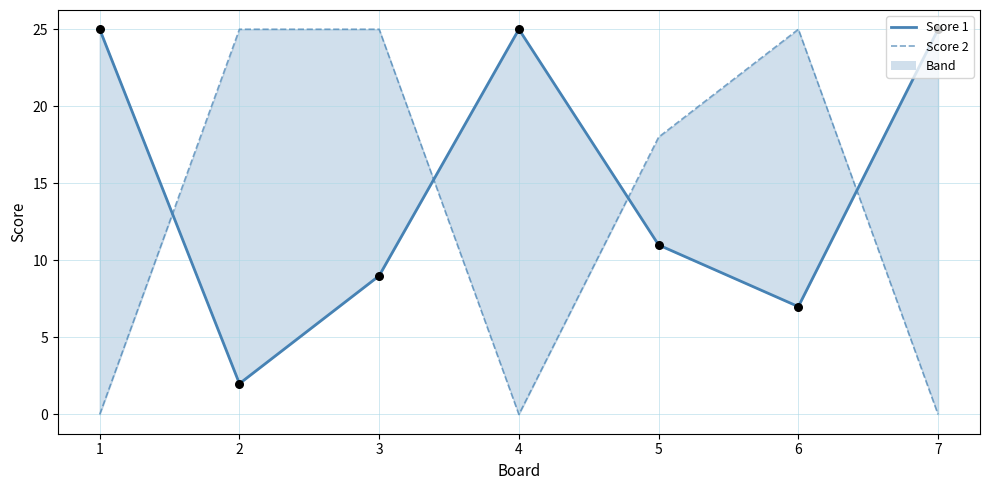

Which series reaches the minimum Y coordinate?

Score 2